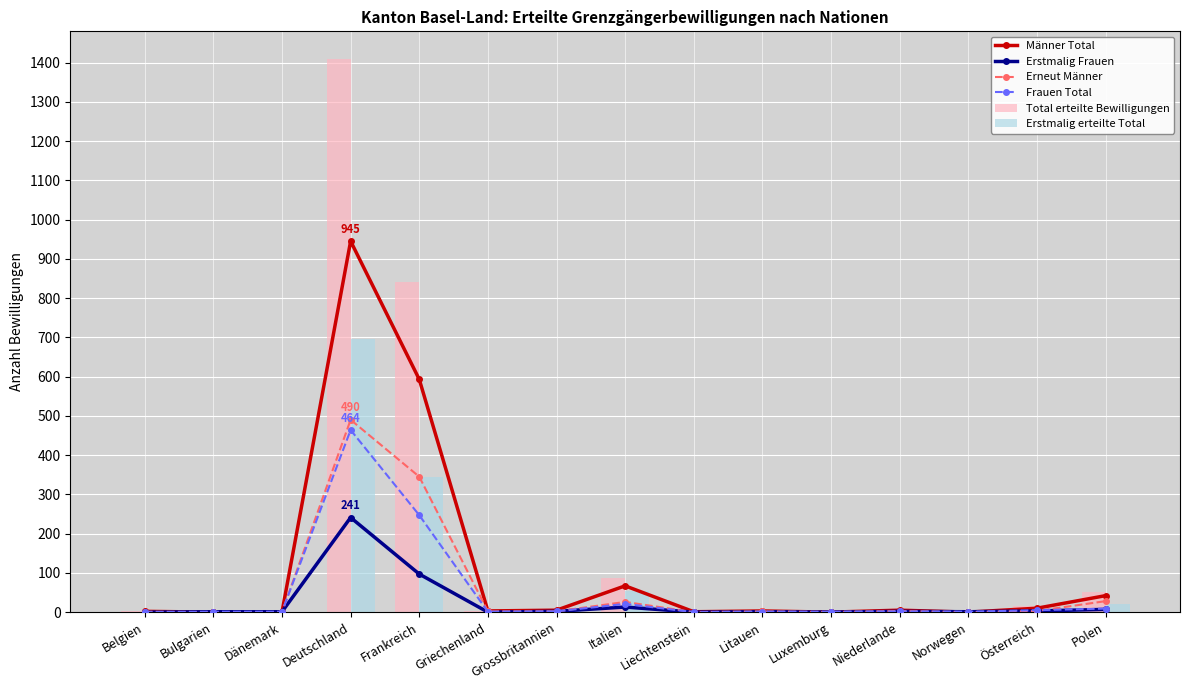

Is the value of Männer Total at Frankreich greater than the value of Erstmalig erteilte Total at Liechtenstein?

Yes